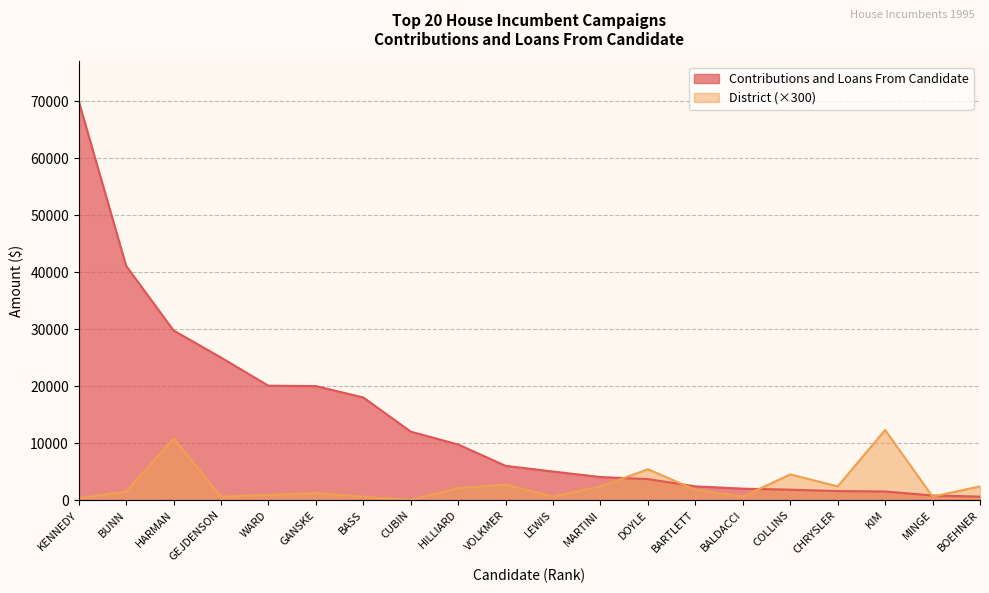

Which label corresponds to the largest value in the chart?

KENNEDY